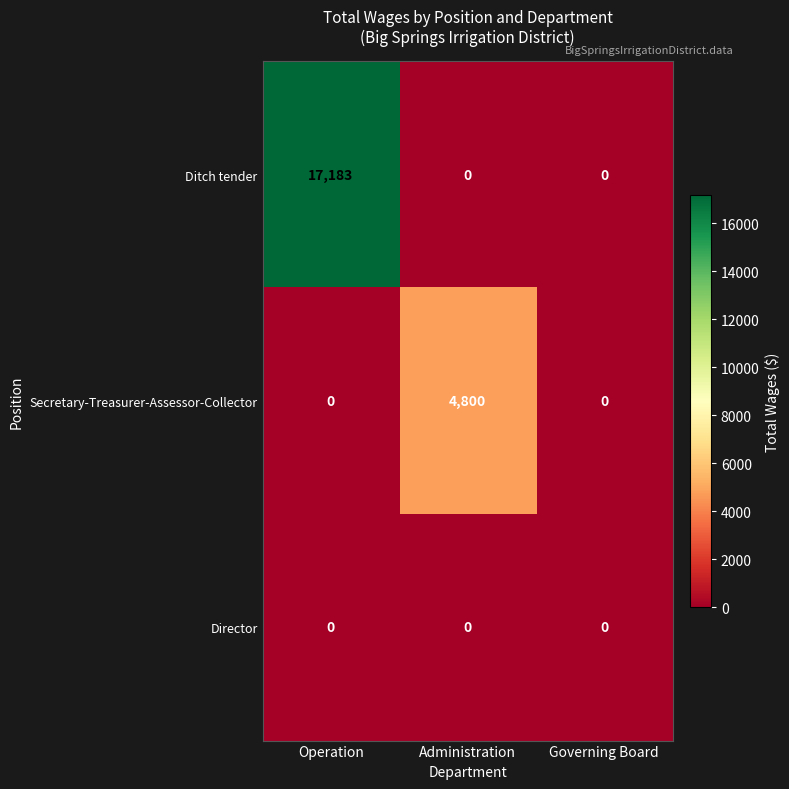

The Ditch tender series shows 0 at Governing Board. True or false?

True